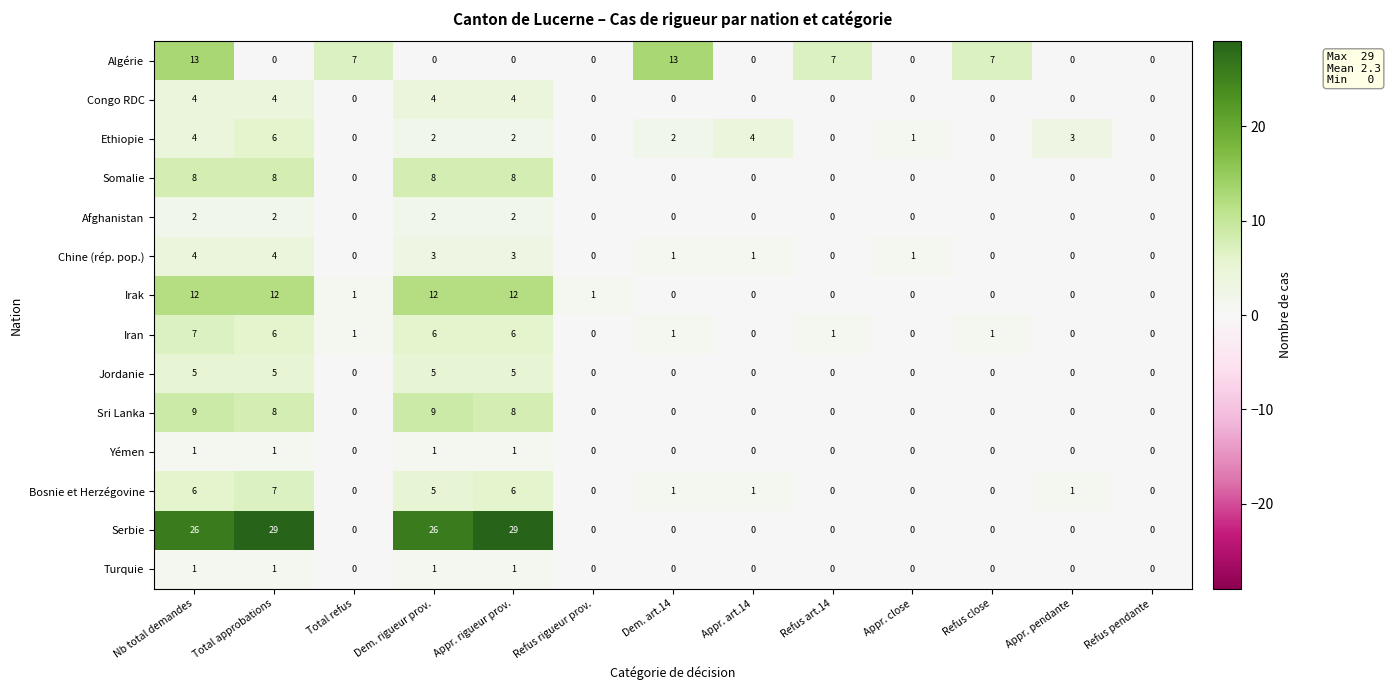

The value of Turquie at Refus rigueur prov. is 0. True or false?

True